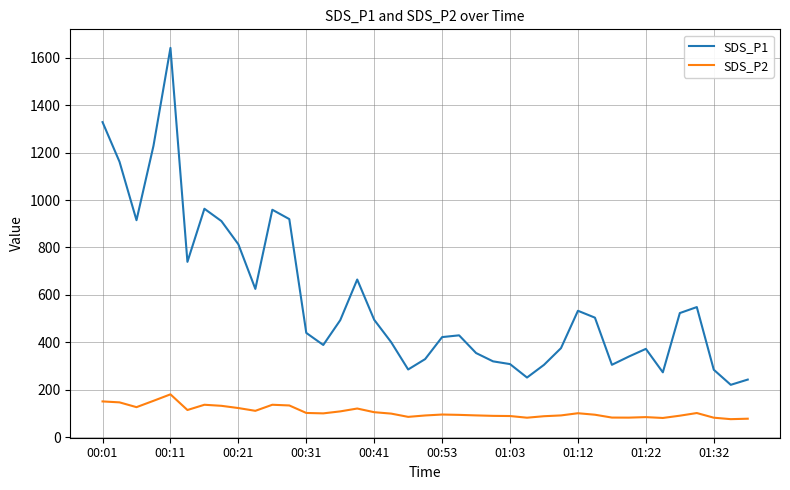

What is the minimum value shown in the chart?

75.6